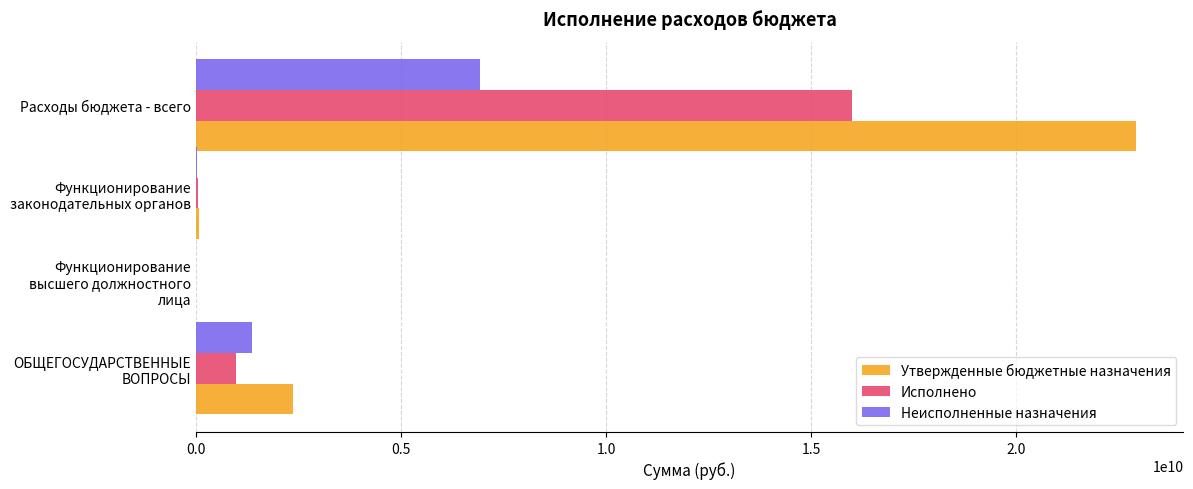

What is the sum of all Неисполненные назначения values?

8309769002.7